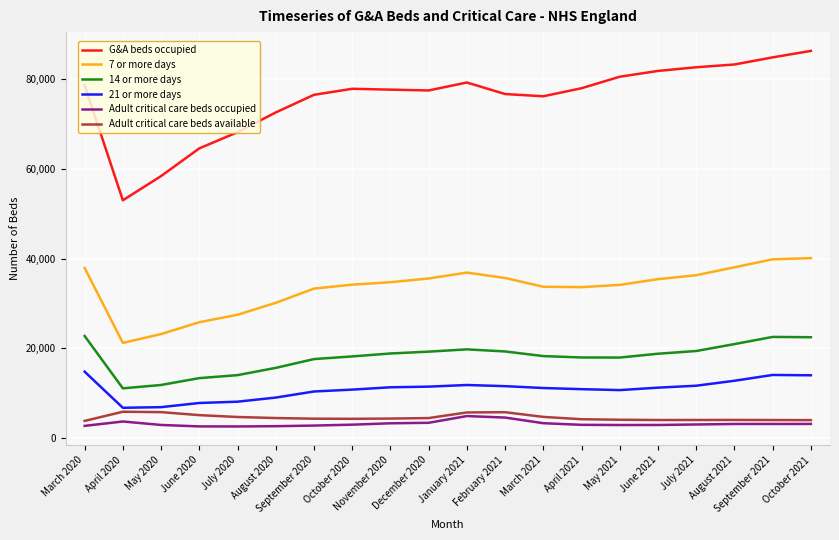

True or false: G&A beds occupied has a value of 138593.3 at May 2021.

False